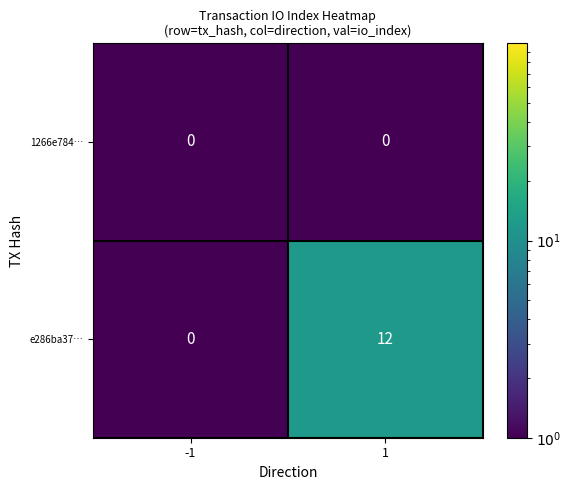

What is the smallest value displayed?

0